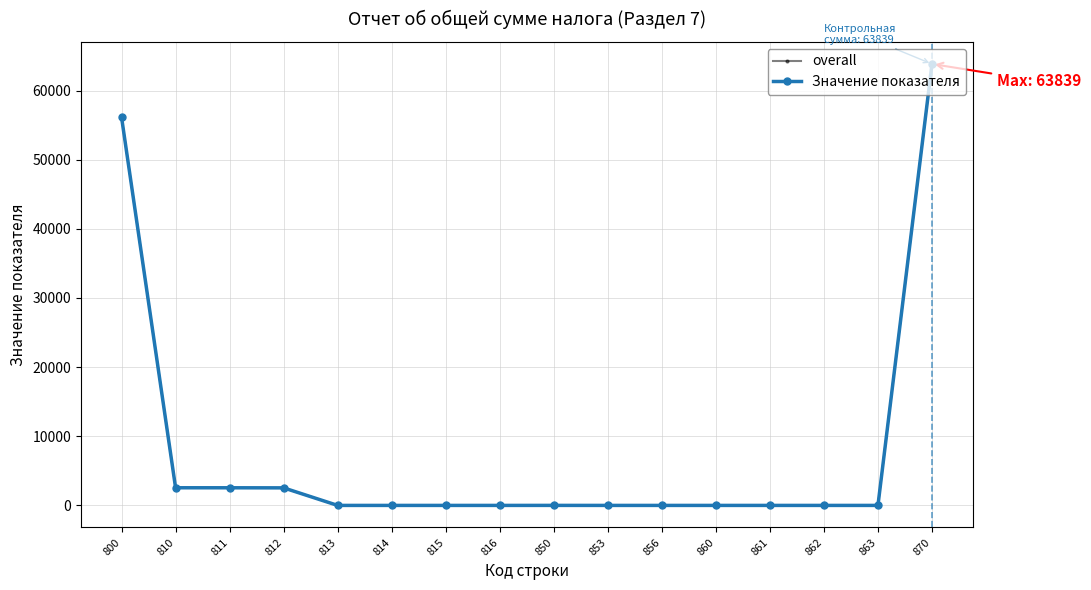

True or false: Значение показателя and overall intersect in this chart.

False